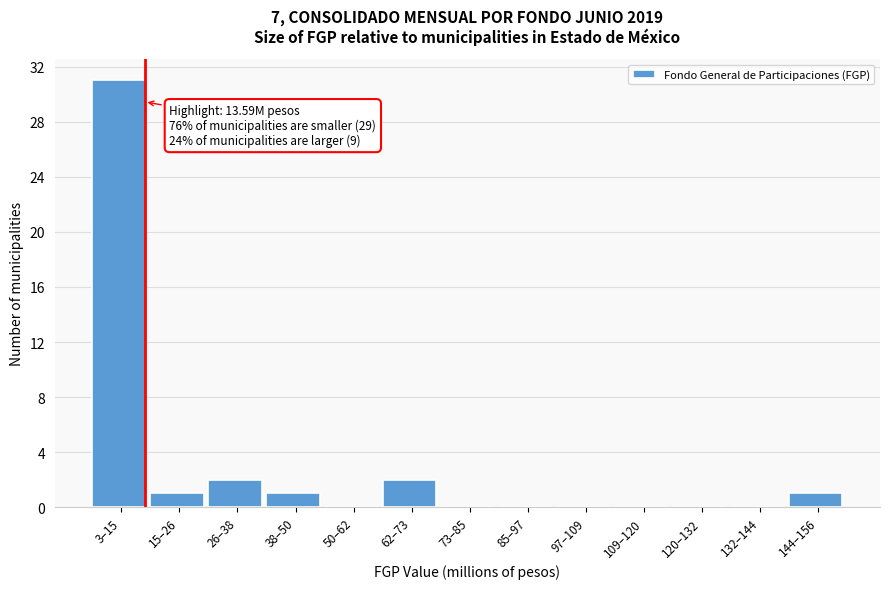

Reading left to right, extract all data points from this chart.

3–15=31	15–26=1	26–38=2	38–50=1	50–62=0	62–73=2	73–85=0	85–97=0	97–109=0	109–120=0	120–132=0	132–144=0	144–156=1